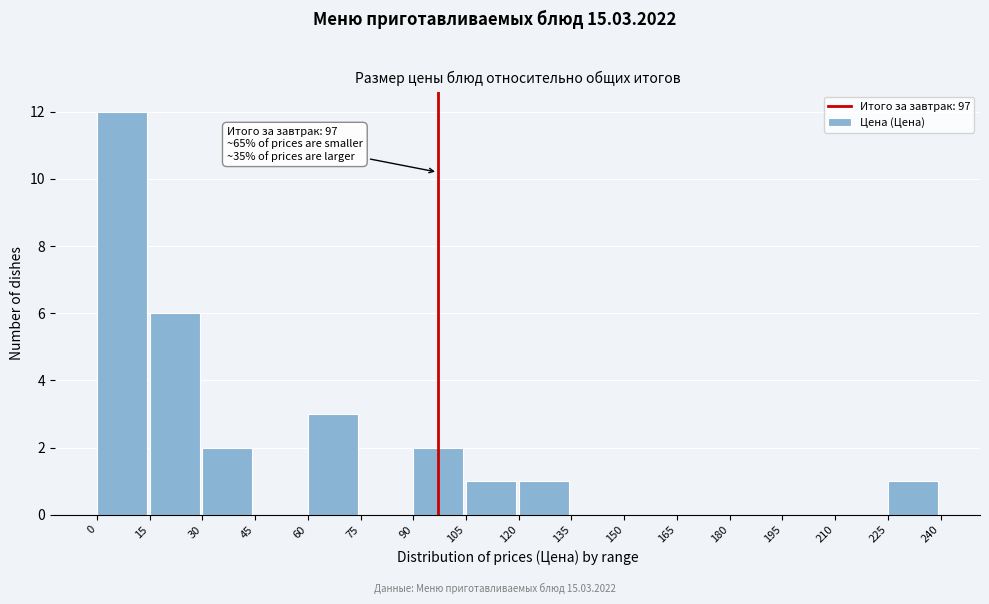

Which range on the x-axis has the tallest bar?

0 to 15